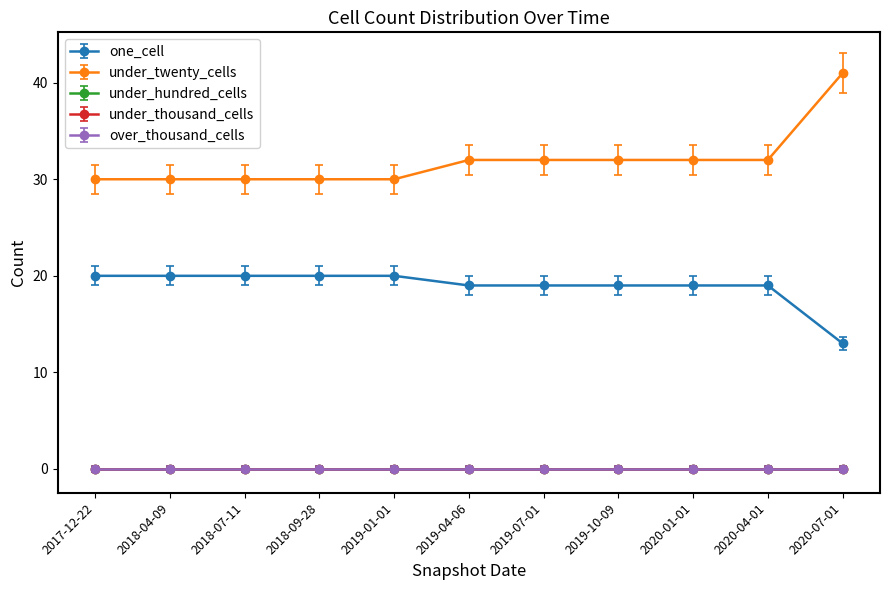

True or false: under_hundred_cells and one_cell intersect in this chart.

False